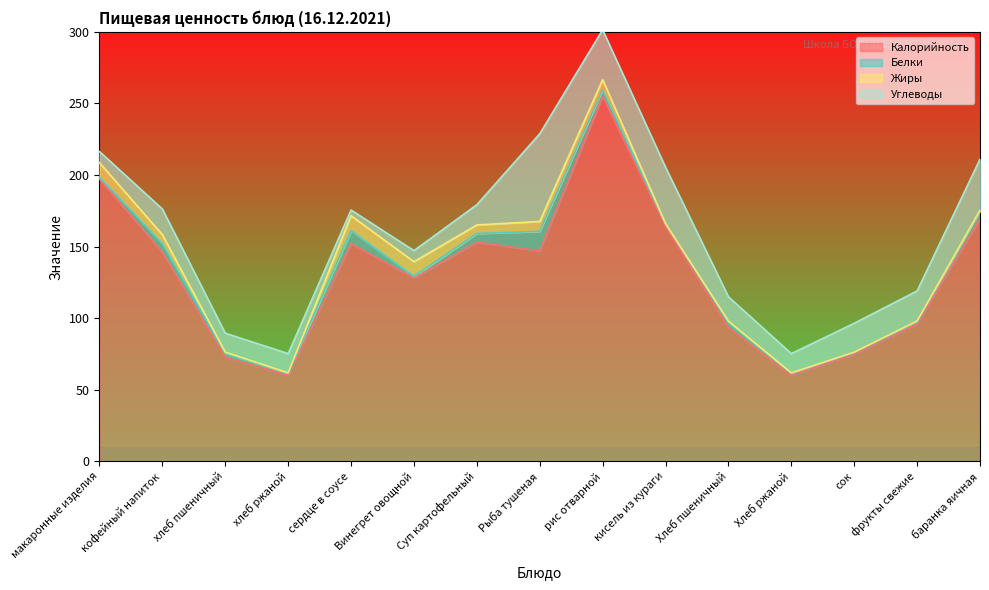

How many lines are shown in the chart?

4